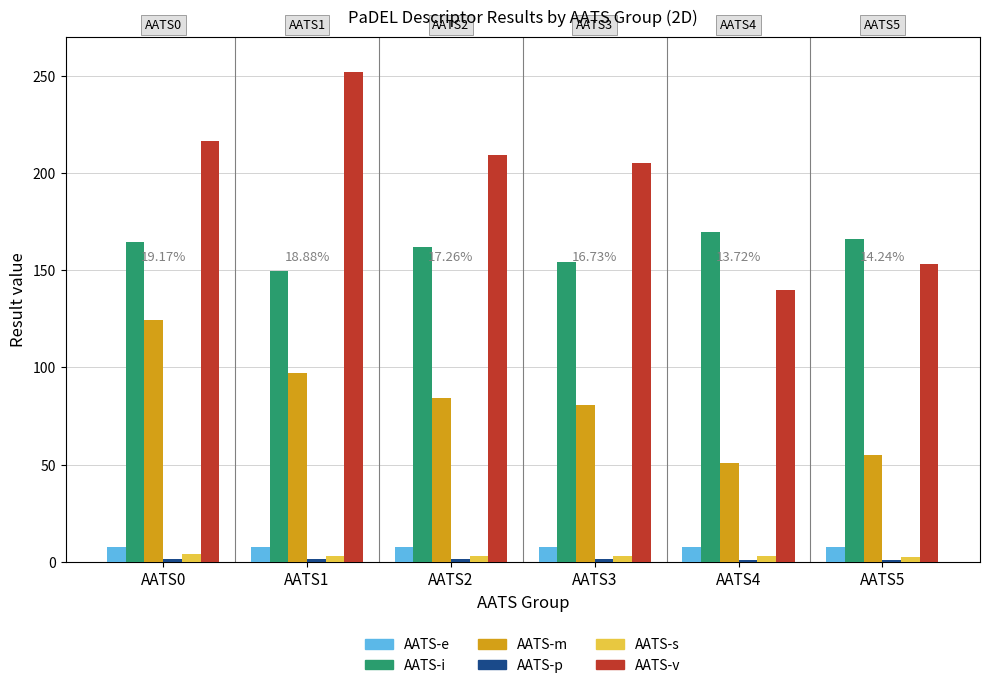

Is it true that AATS-i equals 161.8 at AATS2?

True